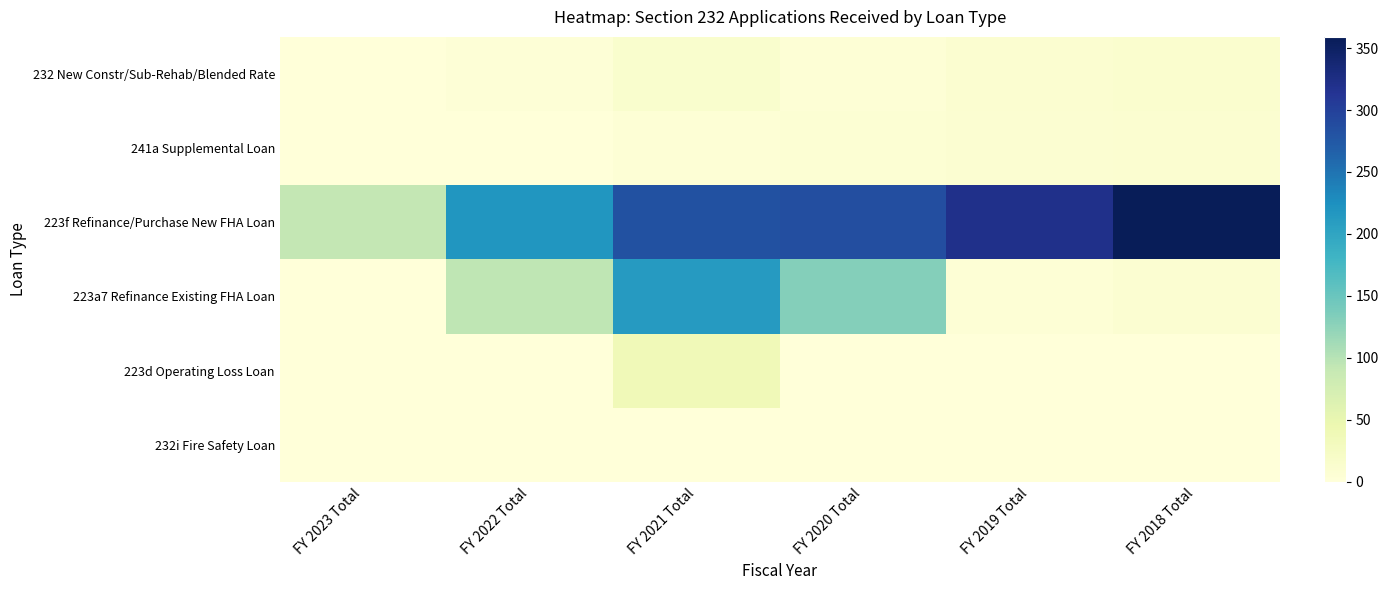

Rank the series at FY 2020 Total from lowest to highest value.

232i Fire Safety Loan, 223d Operating Loss Loan, 232 New Constr/Sub-Rehab/Blended Rate, 241a Supplemental Loan, 223a7 Refinance Existing FHA Loan, 223f Refinance/Purchase New FHA Loan